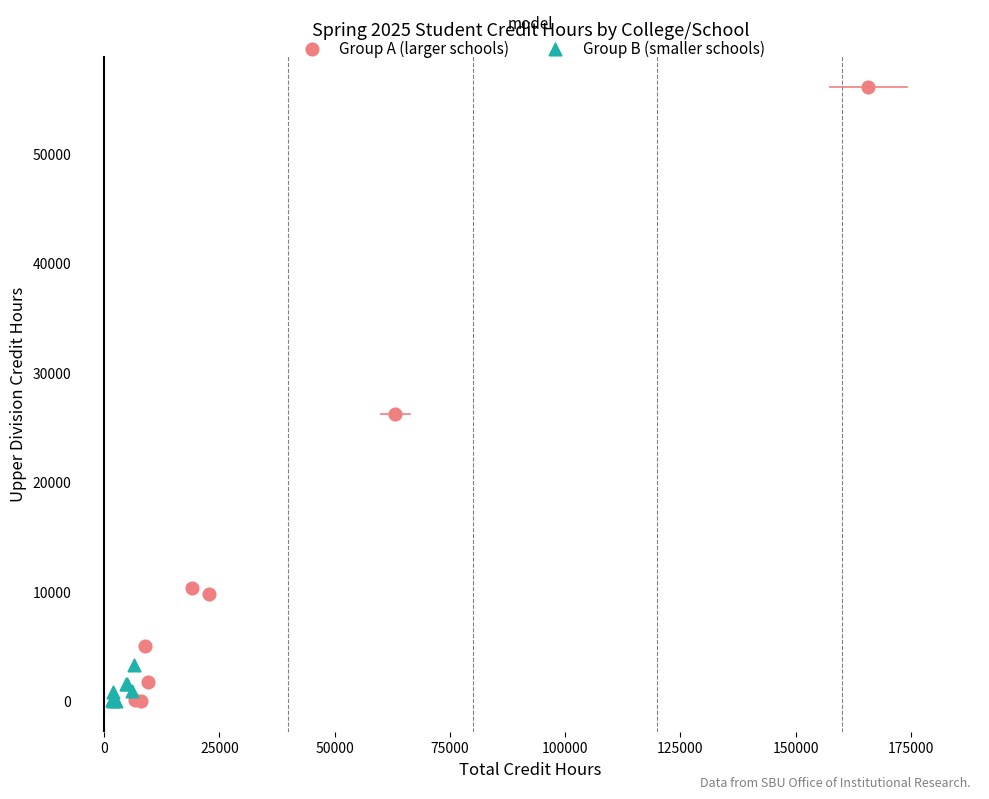

Which series reaches the maximum Y coordinate?

Group A (larger schools)